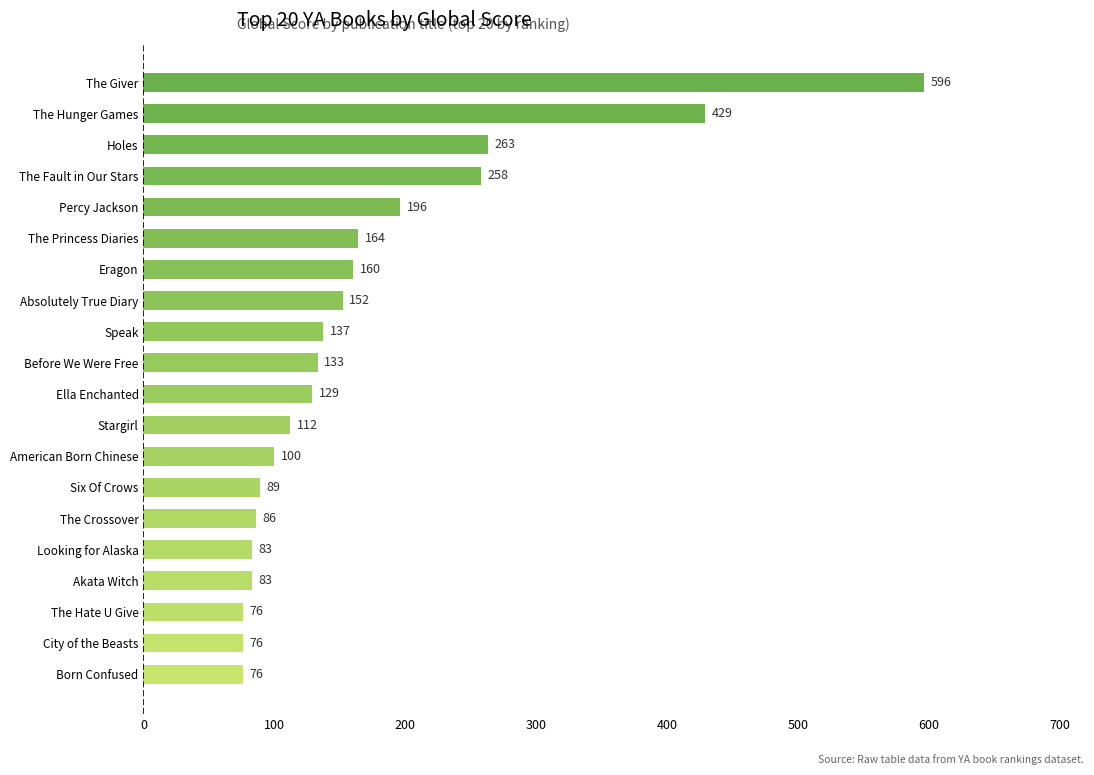

True or false: the data shows 152 at Absolutely True Diary.

True